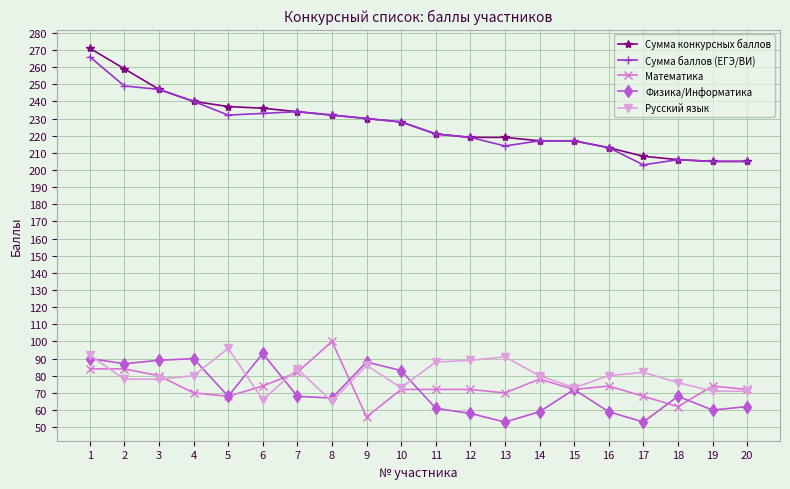

What is the total value across all series at 1?

803